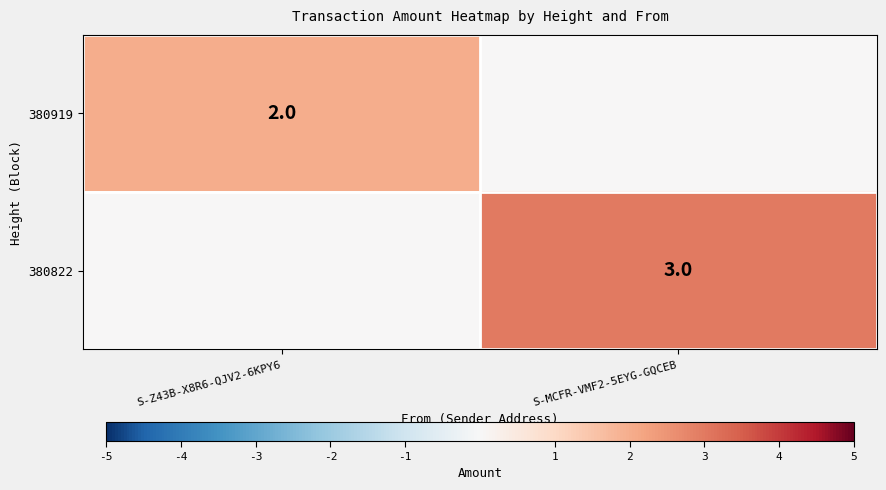

True or false: 380822 has a value of 1 at S-MCFR-VMF2-5EYG-GQCEB.

False